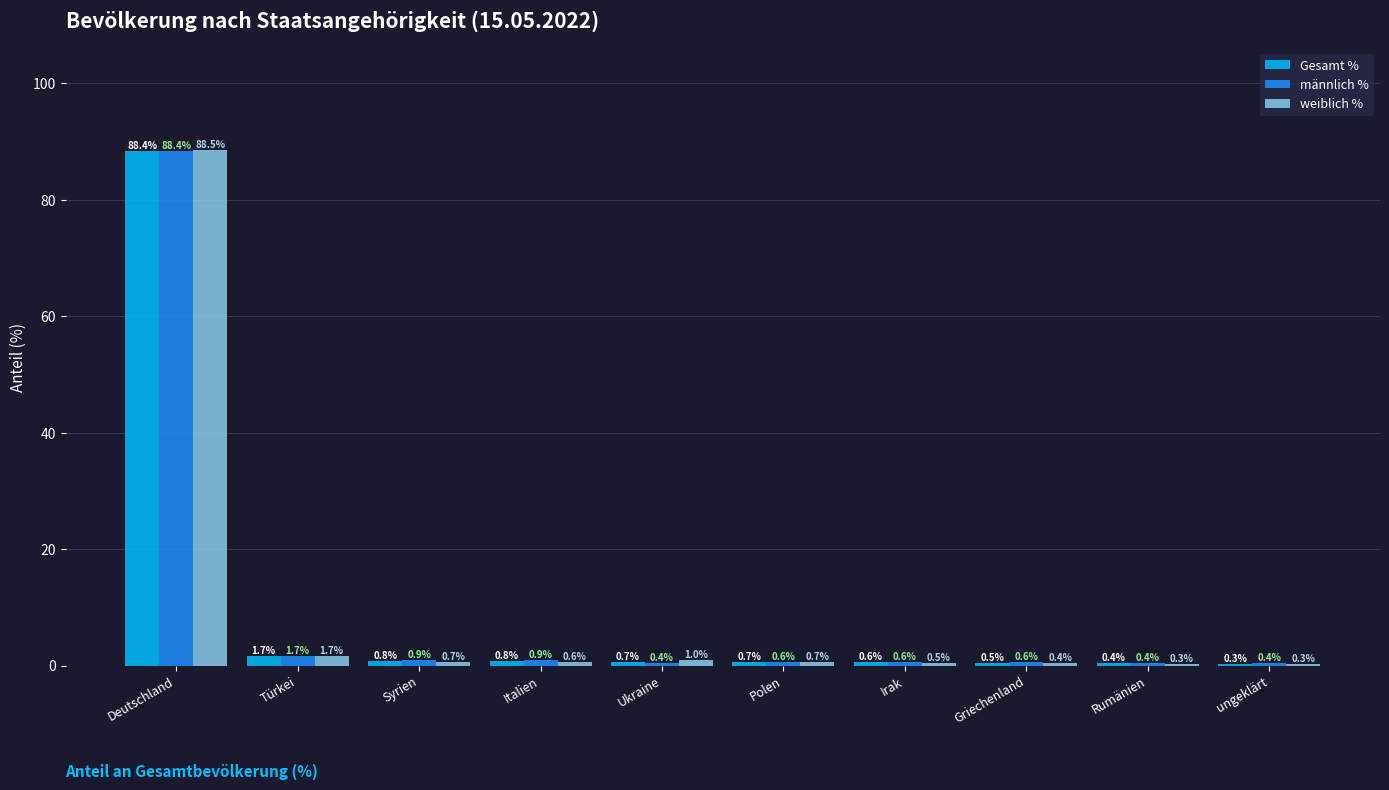

Which label corresponds to the largest value in the chart?

Deutschland